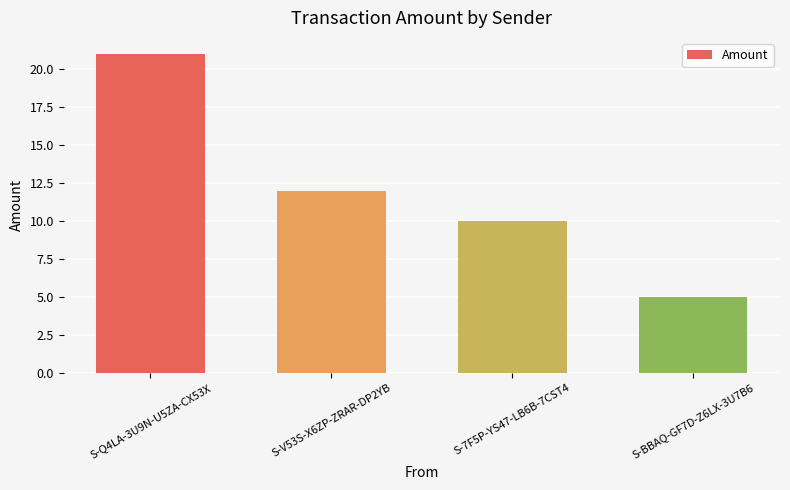

Reading left to right, list all the values displayed in this chart.

S-Q4LA-3U9N-U5ZA-CX53X=21	S-V53S-X6ZP-ZRAR-DP2YB=12	S-7F5P-YS47-LB6B-7CST4=10	S-BBAQ-GF7D-Z6LX-3U7B6=5